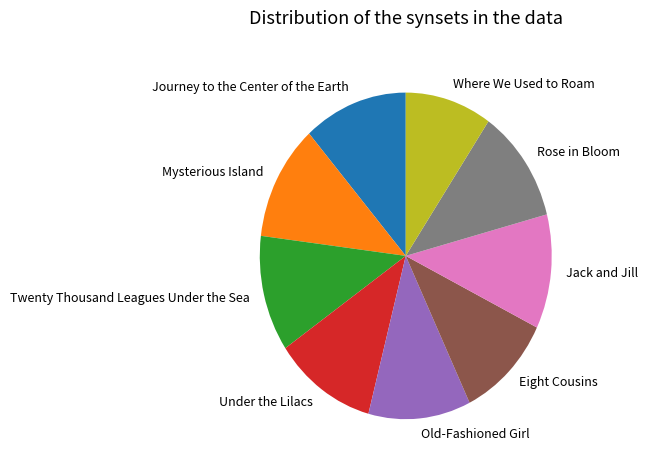

How many slices are in this pie chart?

9